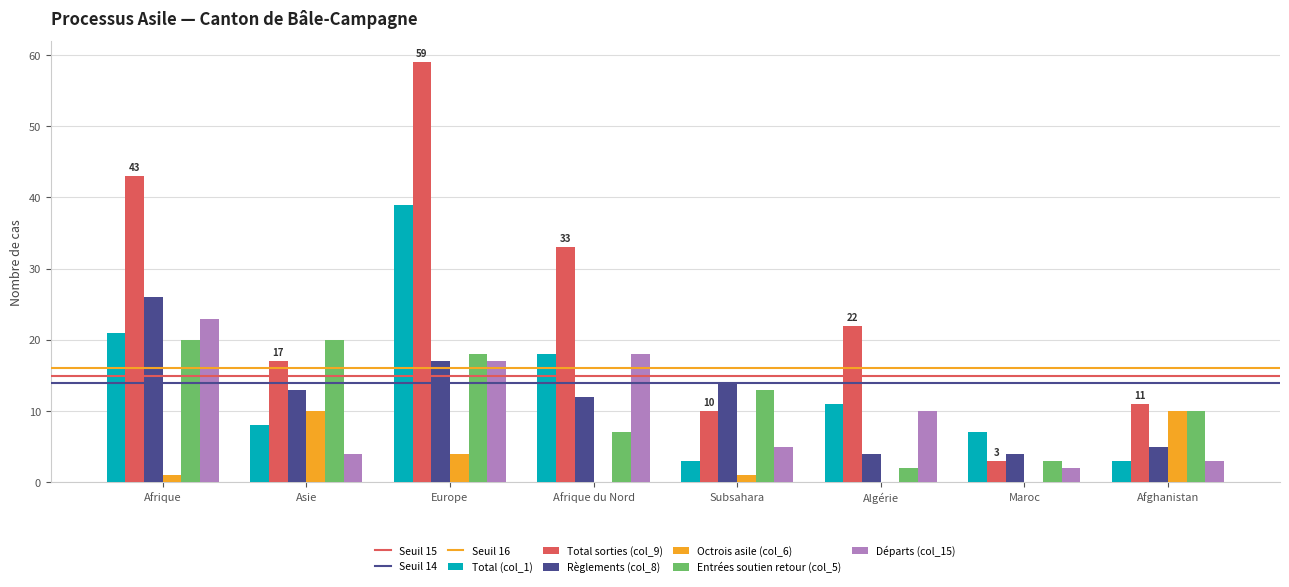

The Règlements (col_8) series shows 23 at Europe. True or false?

False